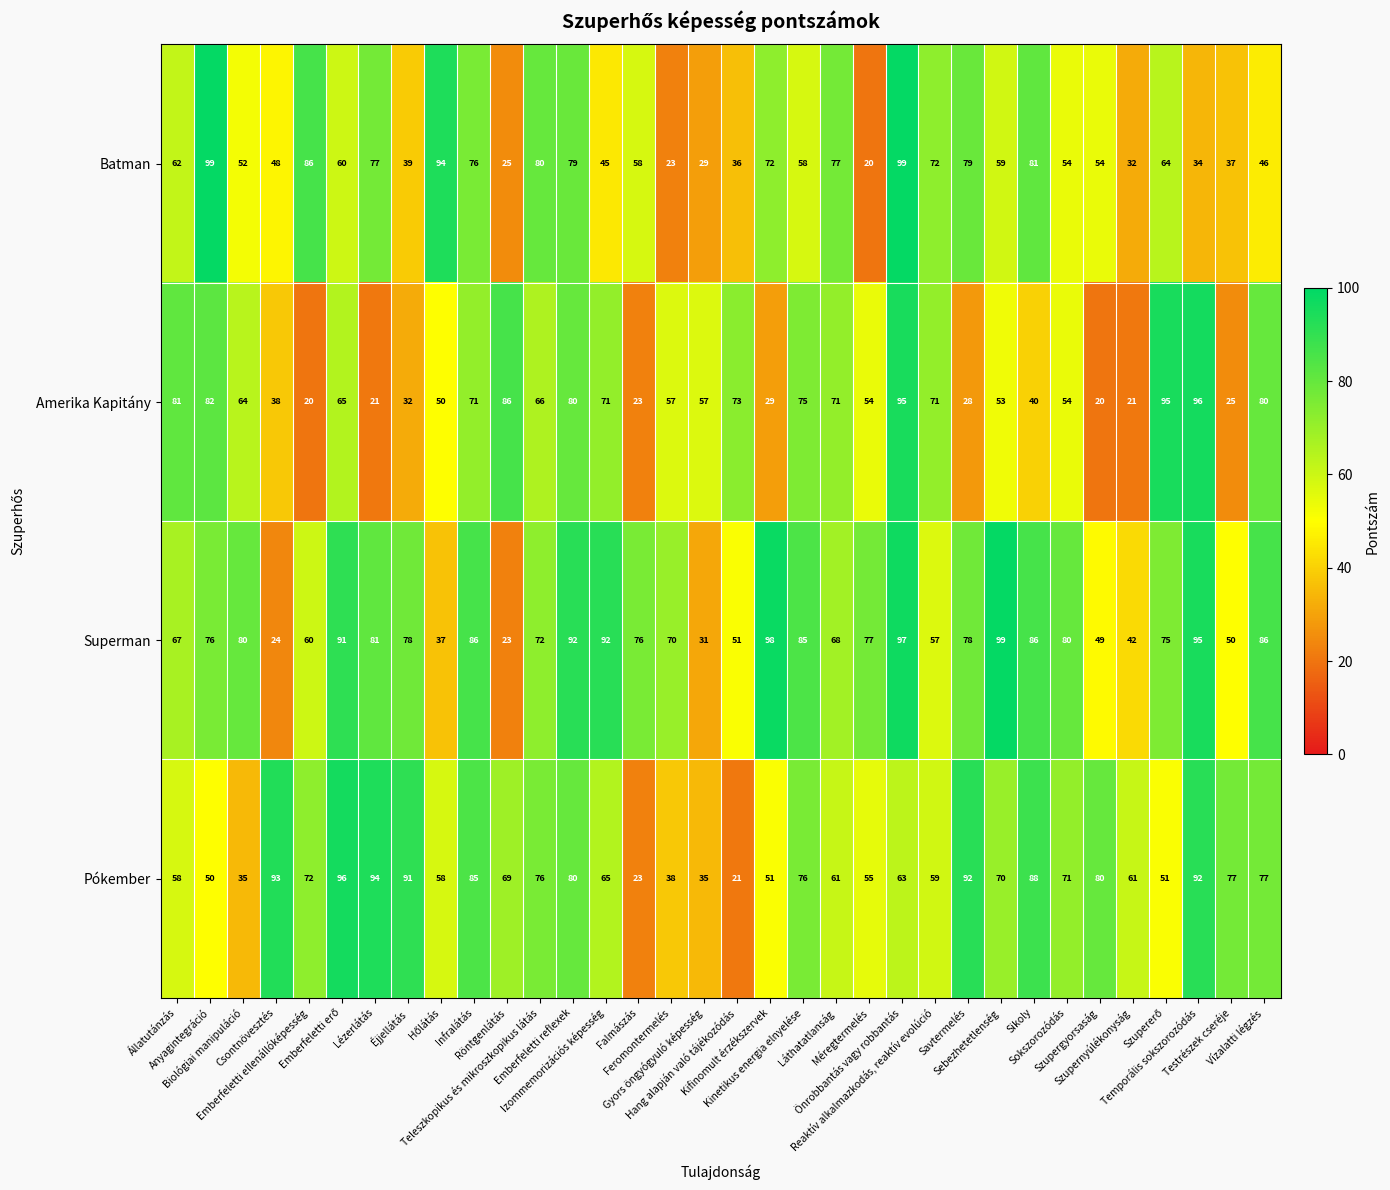

What is the difference between the second highest and second lowest values in the Superman series?

74